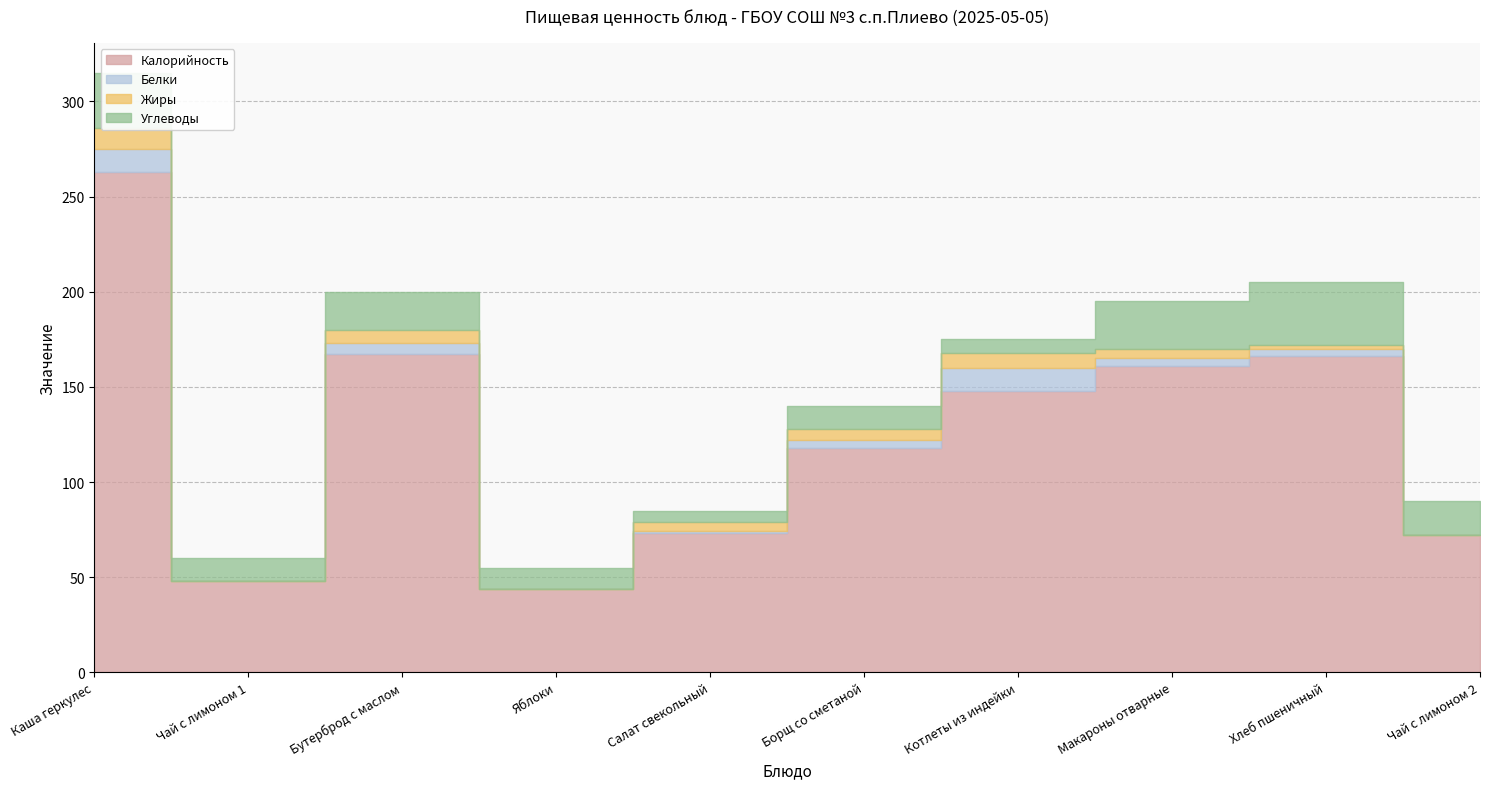

How many times do Жиры and Углеводы cross each other?

2